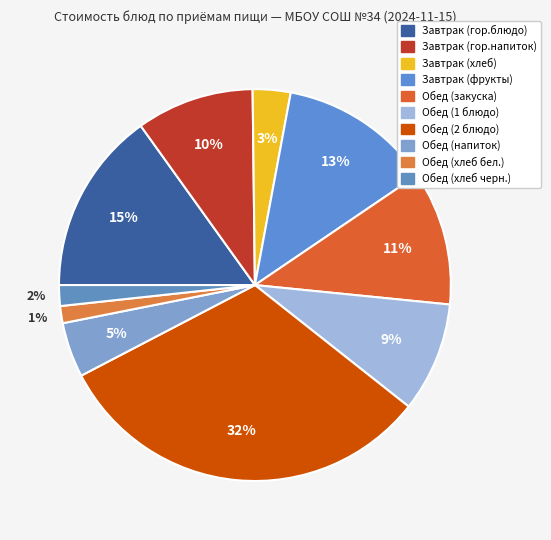

Which category has the biggest portion of the pie?

Обед (2 блюдо)